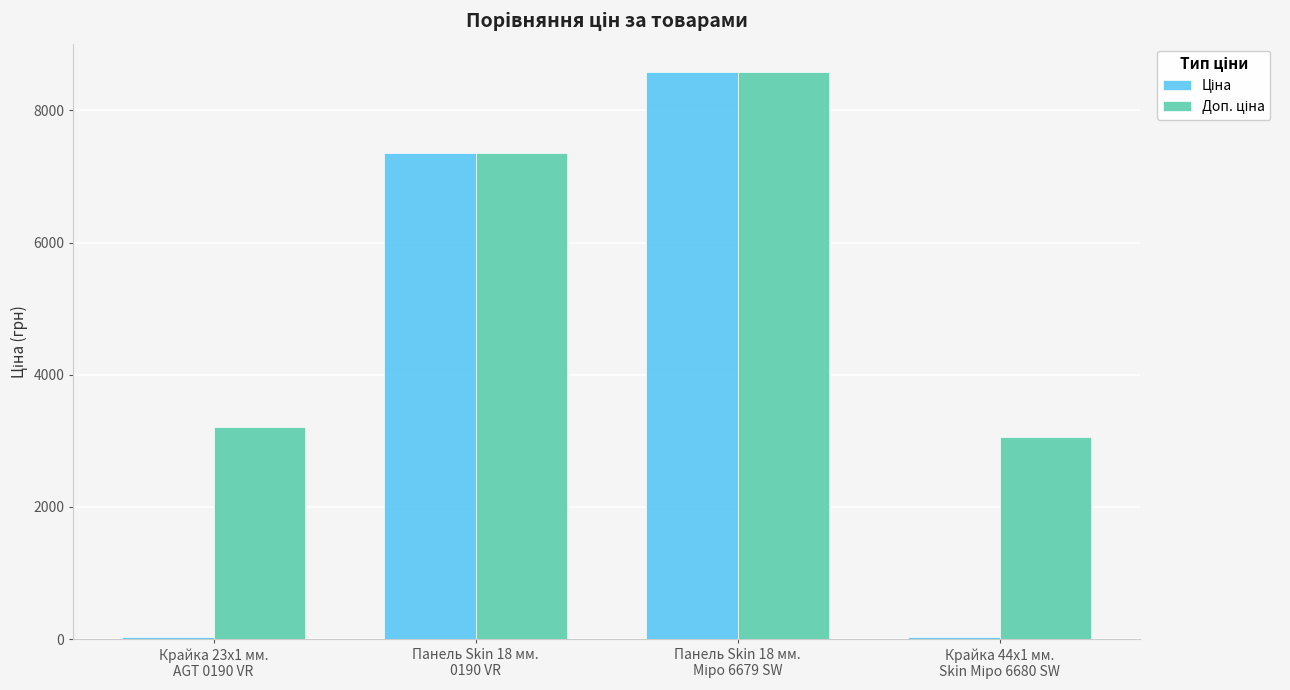

What is the greatest value displayed?

8581.1